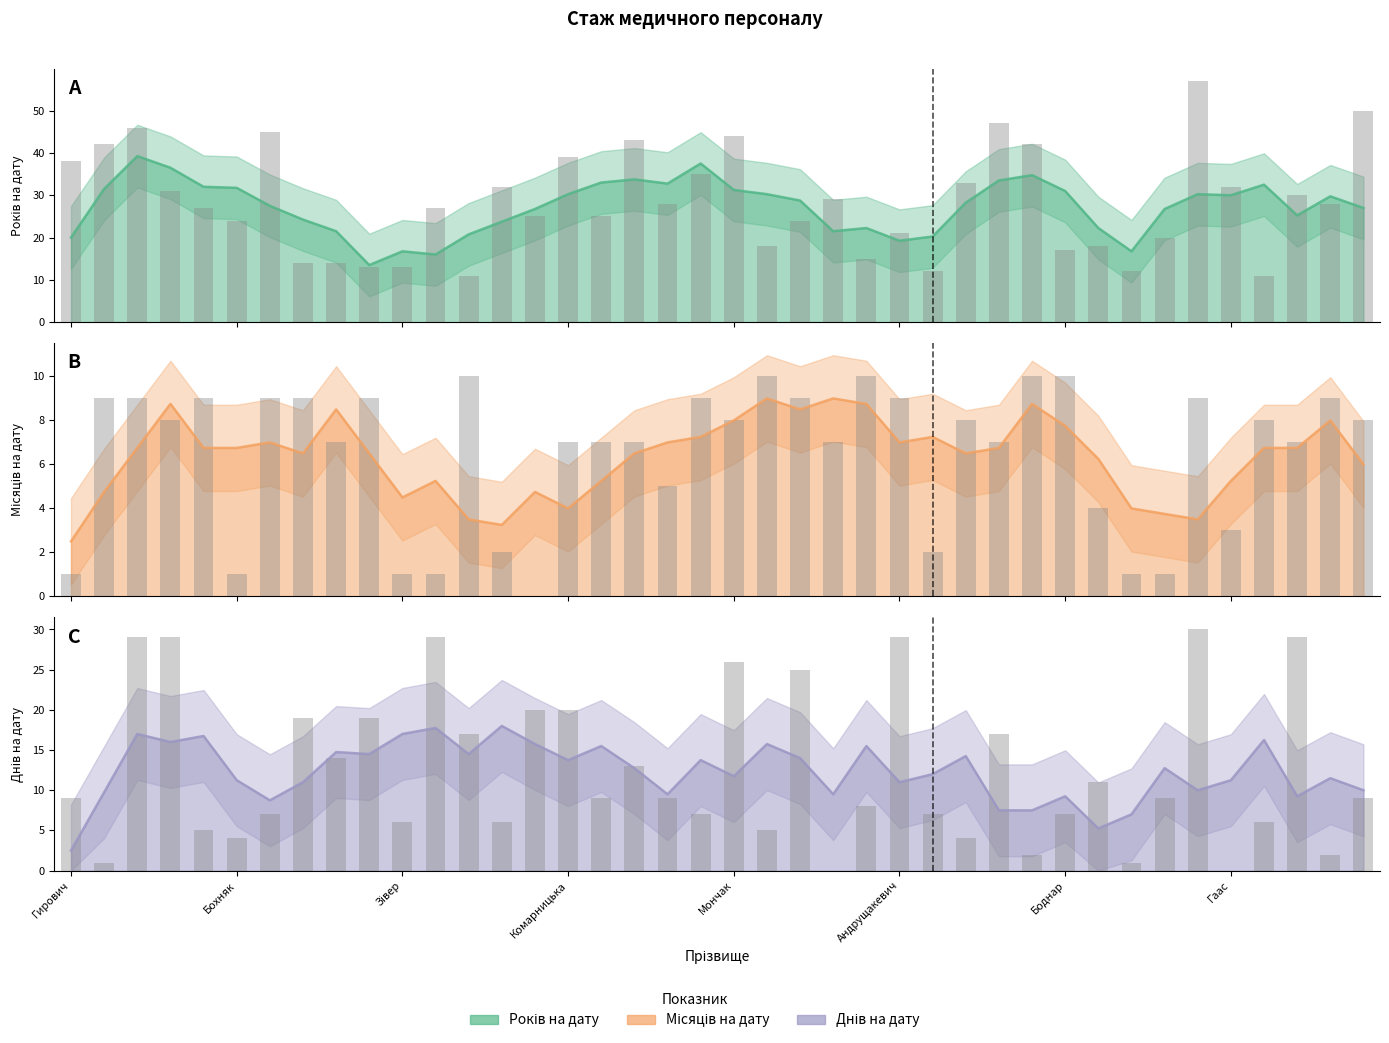

What is the value of the місяців на дату bar at the 10th from the left?

9